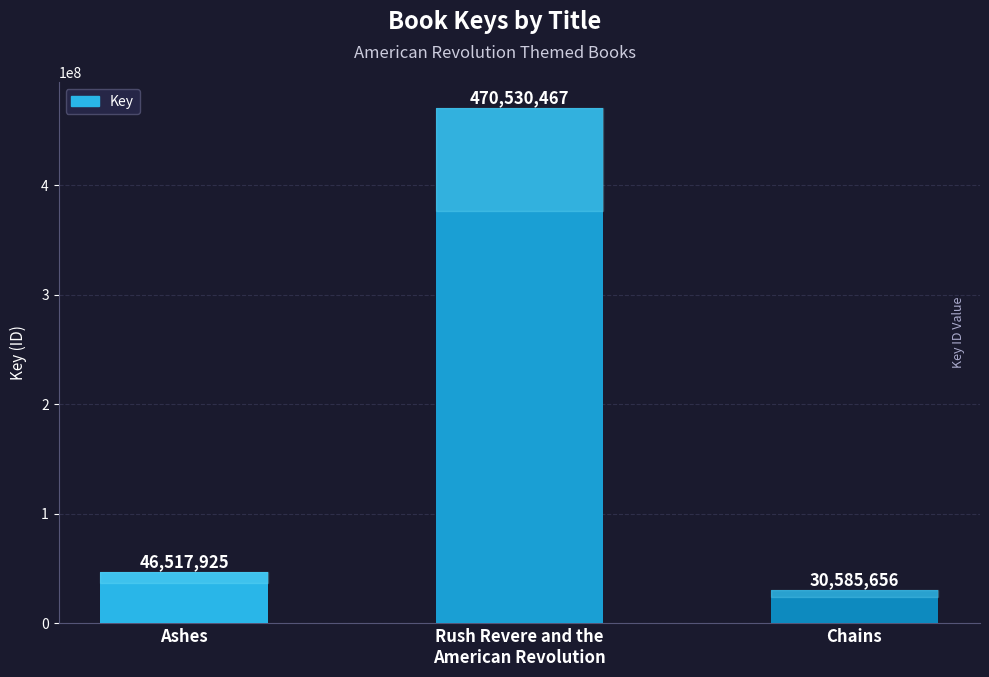

Where is the data nearest to the value 250558061?

Ashes